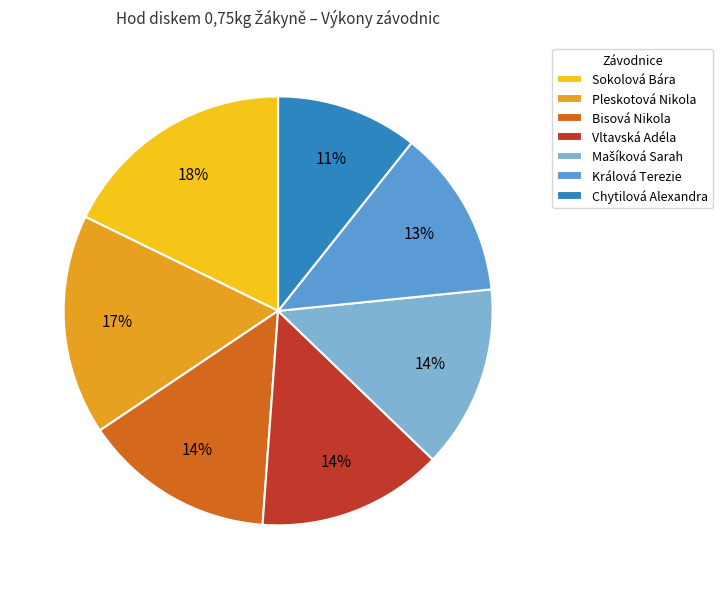

Which has a higher value, Bisová Nikola or Chytilová Alexandra?

Bisová Nikola